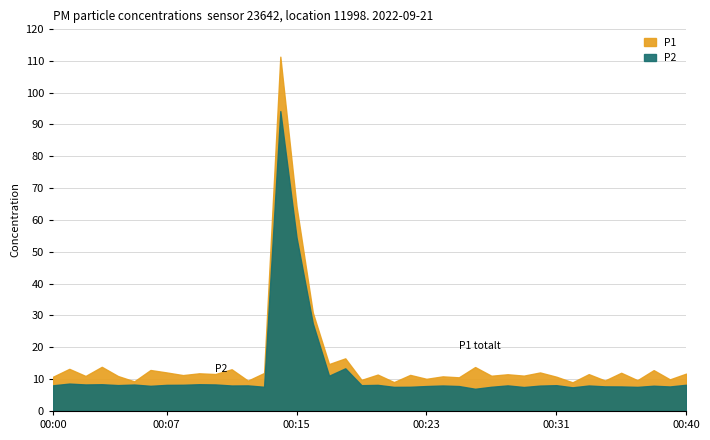

Reading left to right, extract all data points from this chart.

P1: 10.8	13.2	11.0	13.9	11.0	9.3	12.9	12.1	11.3	11.8	11.6	13.1	9.5	11.9	111.3	64.2	30.9	14.7	16.5	9.8	11.4	9.1	11.3	10.1	10.9	10.6	13.8	11.1	11.5	11.1	12.1	10.8	9.0	11.6	9.6	12.0	9.7	12.8	9.9	11.7
P2: 8.1	8.6	8.3	8.4	8.1	8.3	7.9	8.2	8.2	8.4	8.3	8.0	8.0	7.6	94.2	54.5	27.5	11.1	13.4	8.1	8.2	7.6	7.6	7.8	8.0	7.8	7.0	7.6	8.0	7.5	8.0	8.1	7.4	8.0	7.7	7.7	7.6	7.9	7.7	8.2